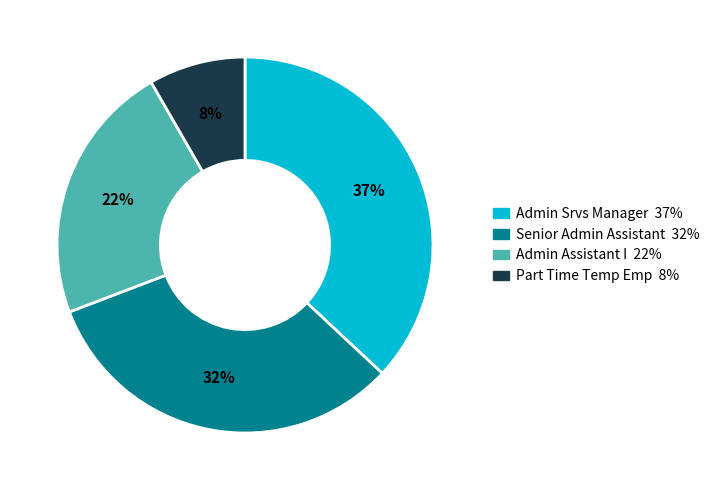

To the nearest percent, what is the average slice percentage?

25%